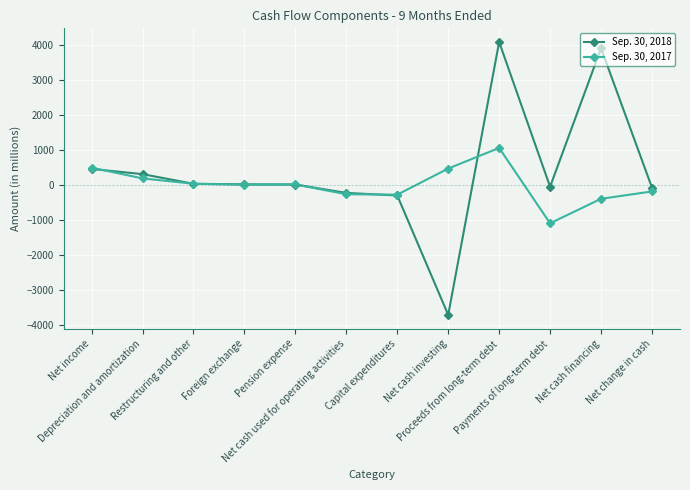

True or false: Sep. 30, 2018 has more than 1 interior local peaks.

True